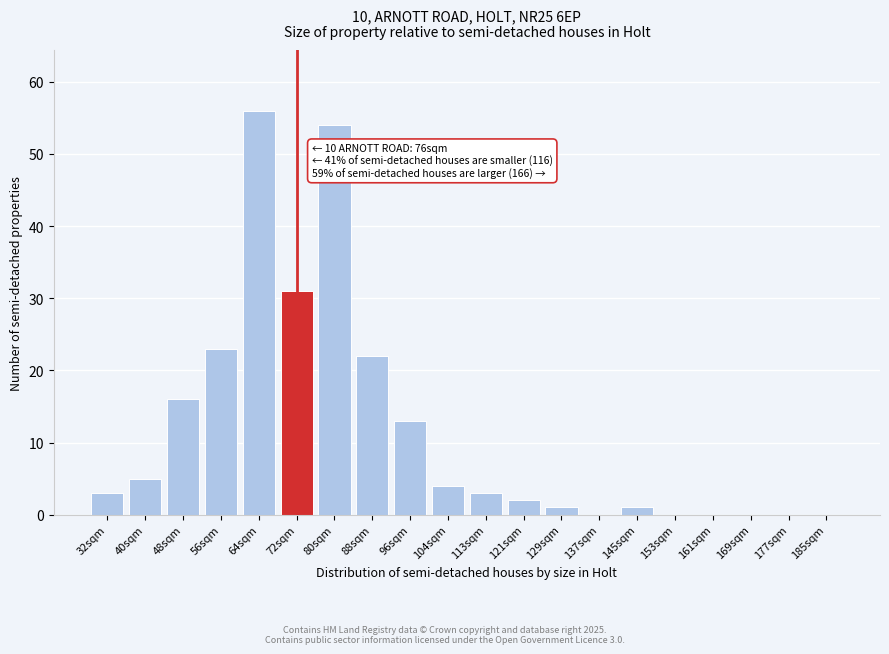

Reading left to right, extract all data points from this chart.

32sqm=3	40sqm=5	48sqm=16	56sqm=23	64sqm=56	72sqm=31	80sqm=54	88sqm=22	96sqm=13	104sqm=4	113sqm=3	121sqm=2	129sqm=1	137sqm=0	145sqm=1	153sqm=0	161sqm=0	169sqm=0	177sqm=0	185sqm=0